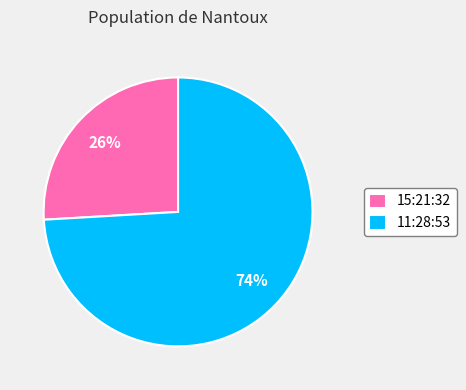

Which category has the biggest portion of the pie?

11:28:53